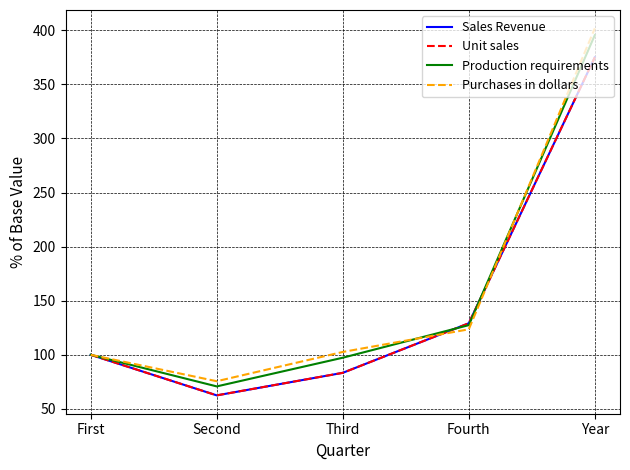

Which has a higher value, First or Third?

First